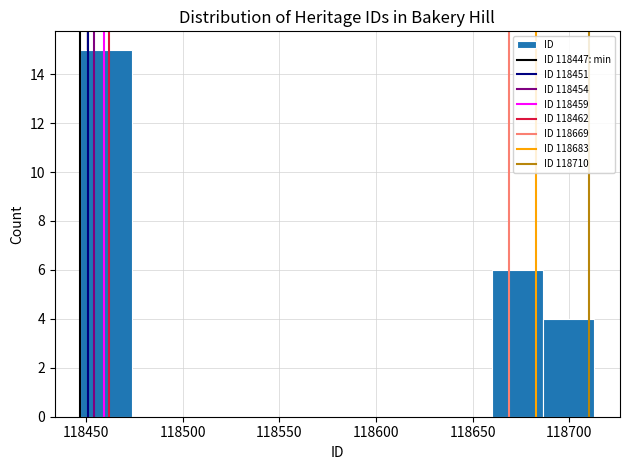

Reading left to right, list every bar in this chart as the range it spans on the x-axis followed by its height. Neither the bar edges nor the heights are printed on the chart, so give them approximately, as read against the axes.

118445 to 118475: 15
118475 to 118500: 0
118500 to 118525: 0
118525 to 118555: 0
118555 to 118580: 0
118580 to 118605: 0
118605 to 118635: 0
118635 to 118660: 0
118660 to 118685: 6
118685 to 118715: 4